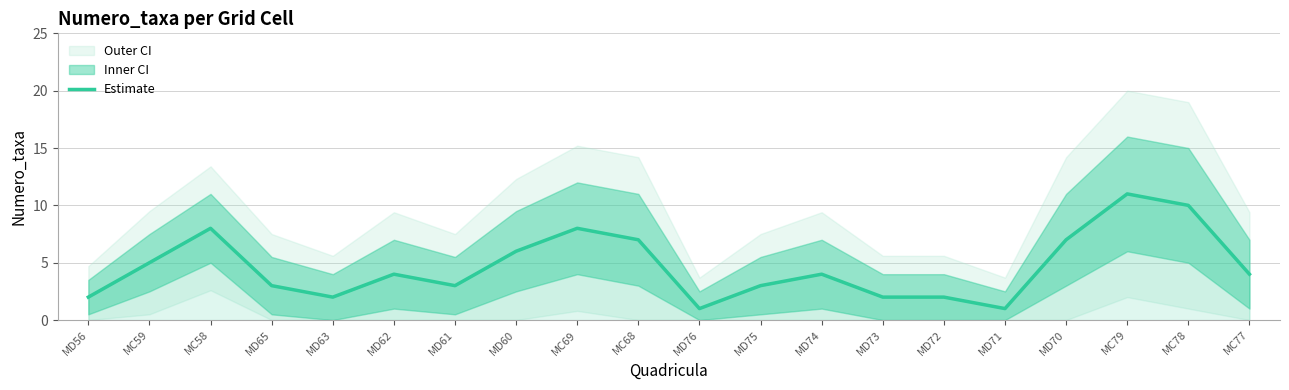

Reading left to right, transcribe all the data shown in this chart.

2	5	8	3	2	4	3	6	8	7	1	3	4	2	2	1	7	11	10	4